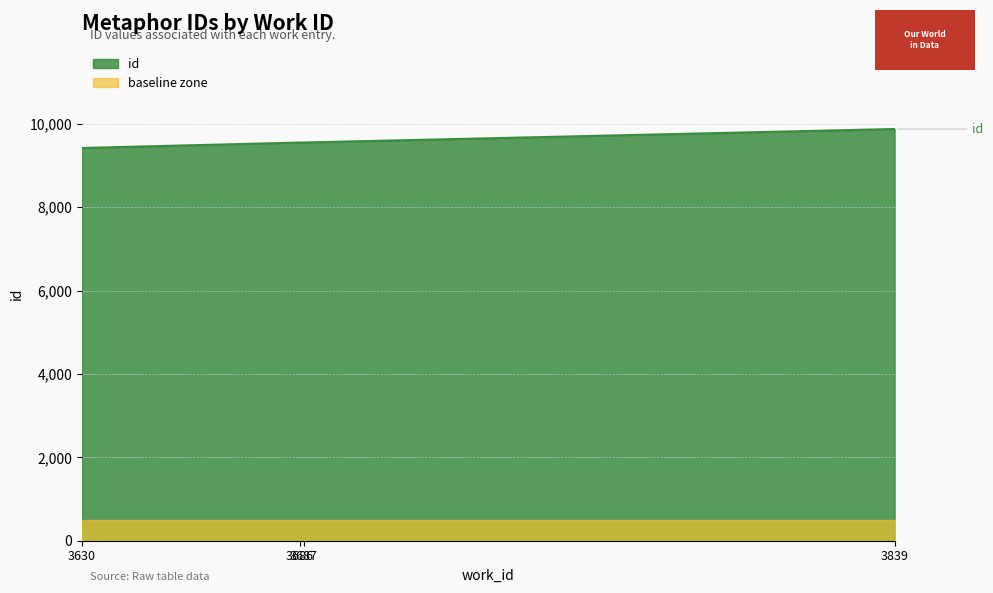

Does the chart have visible grid lines?

Yes